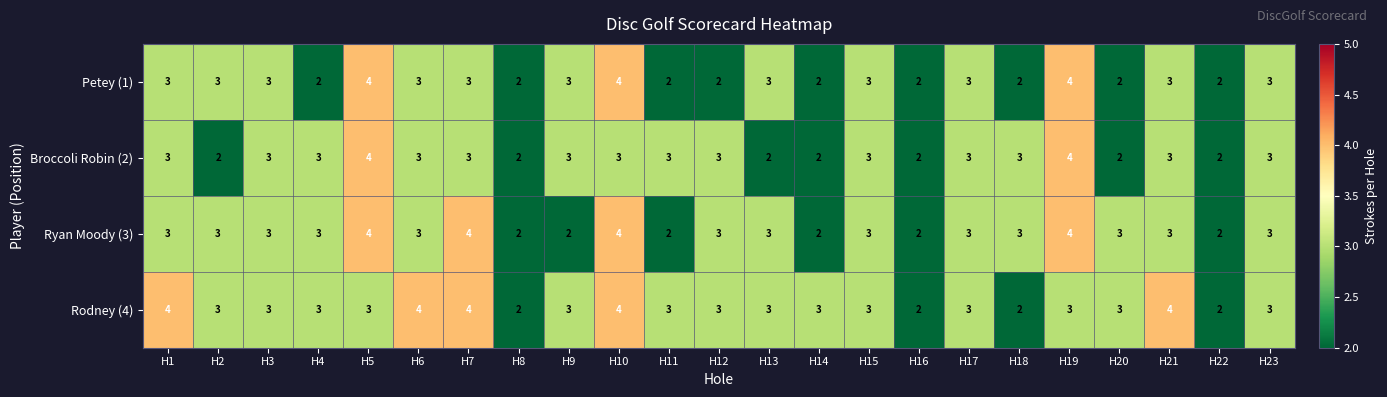

What is the greatest value displayed?

4